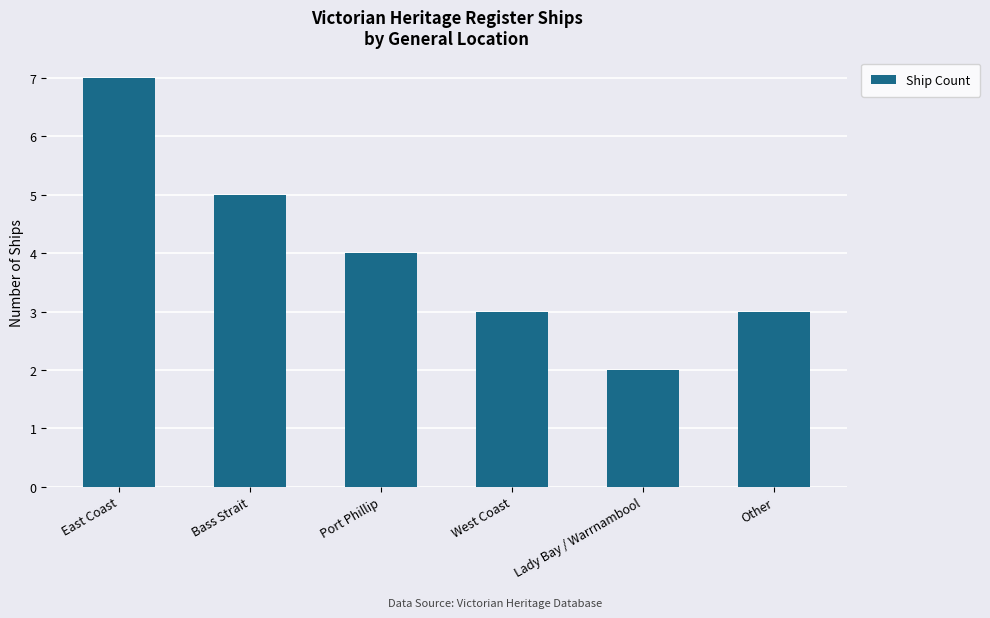

The chart shows a value of 2 at East Coast. True or false?

False